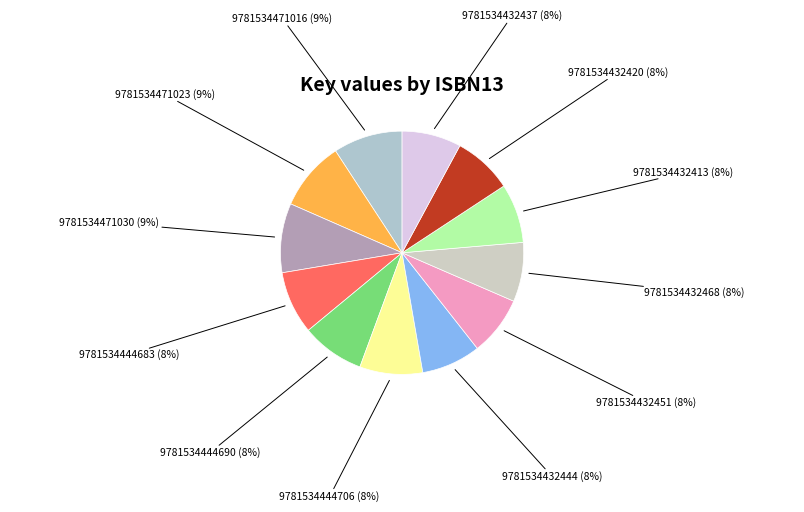

True or false: 9781534432451 (8%) accounts for 13% of the total.

False